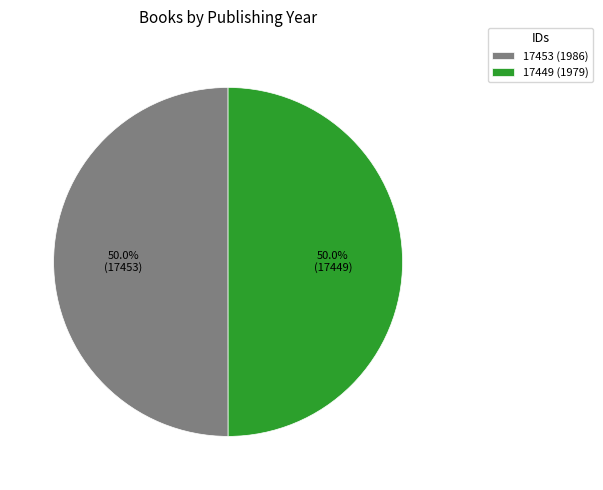

Combined, do 17453 (1986) and 17449 (1979) account for over 50%?

Yes